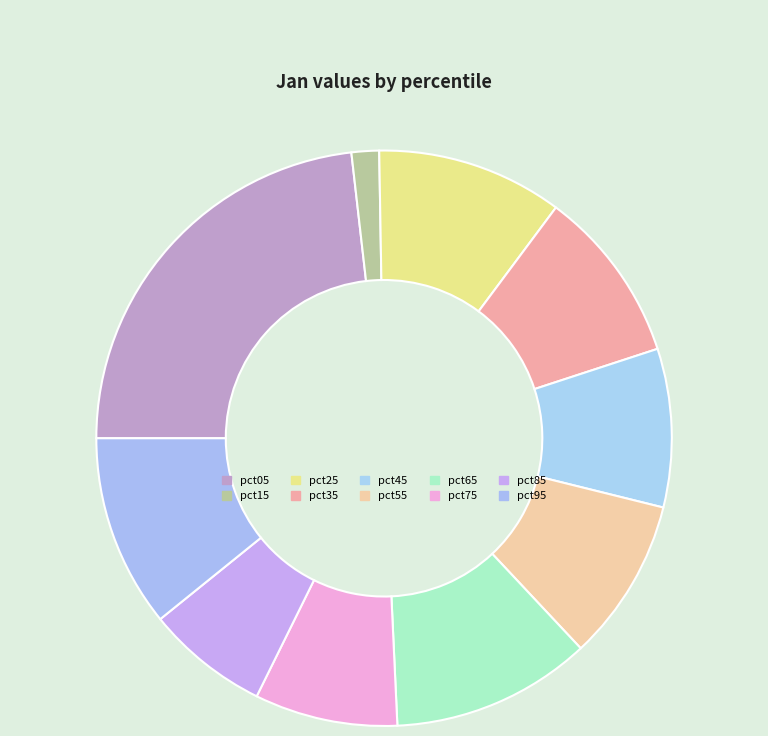

What portion of the pie excludes pct15?

98.5%